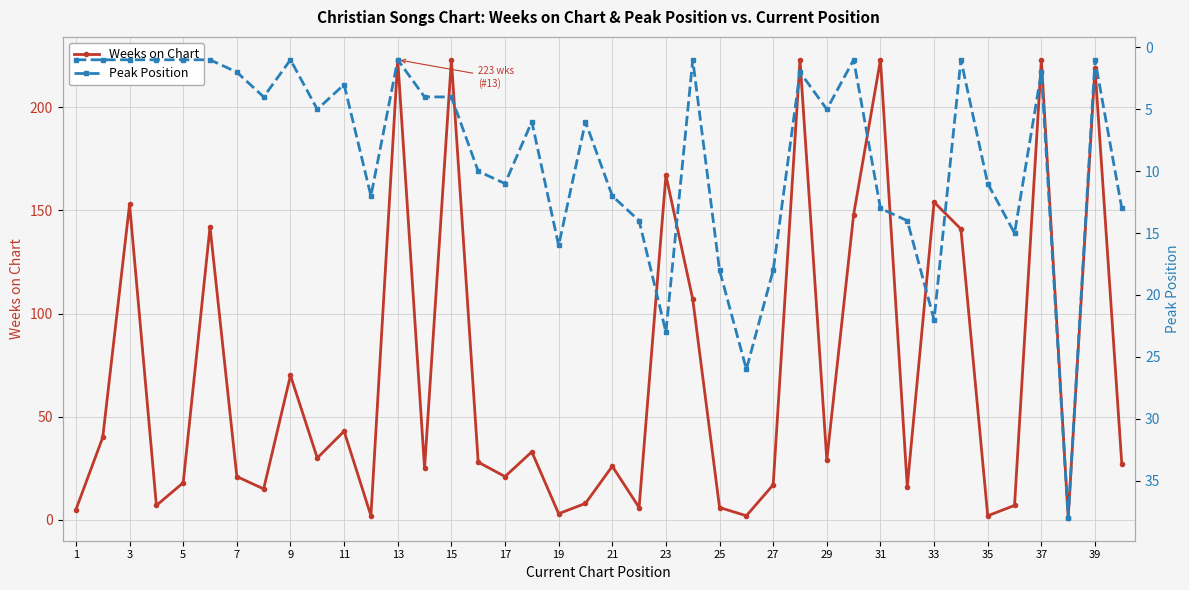

What is the highest value of the Peak Position series?

38